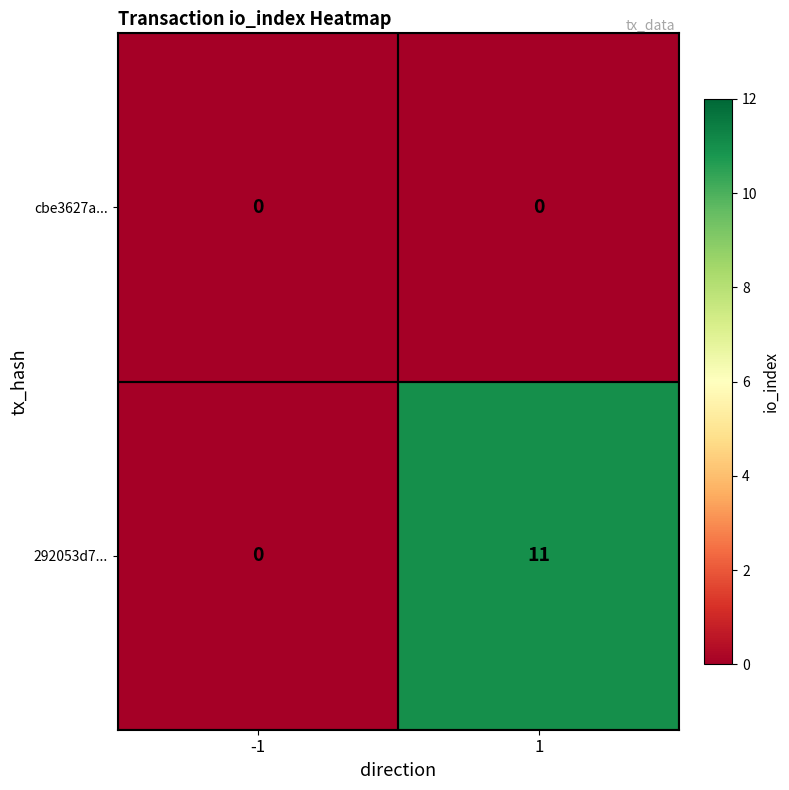

At which category is the sum across all series the highest?

1